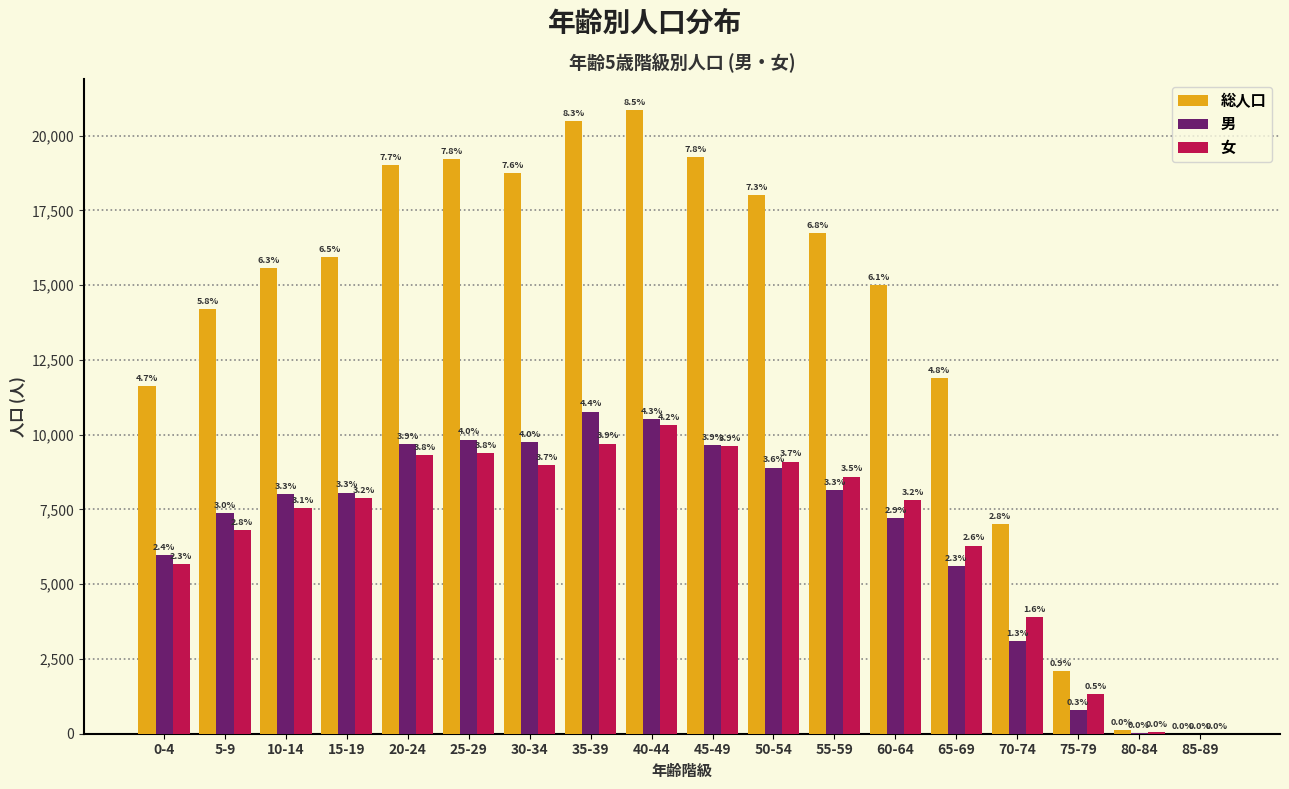

What are all the series names shown in the legend?

総人口, 男, 女